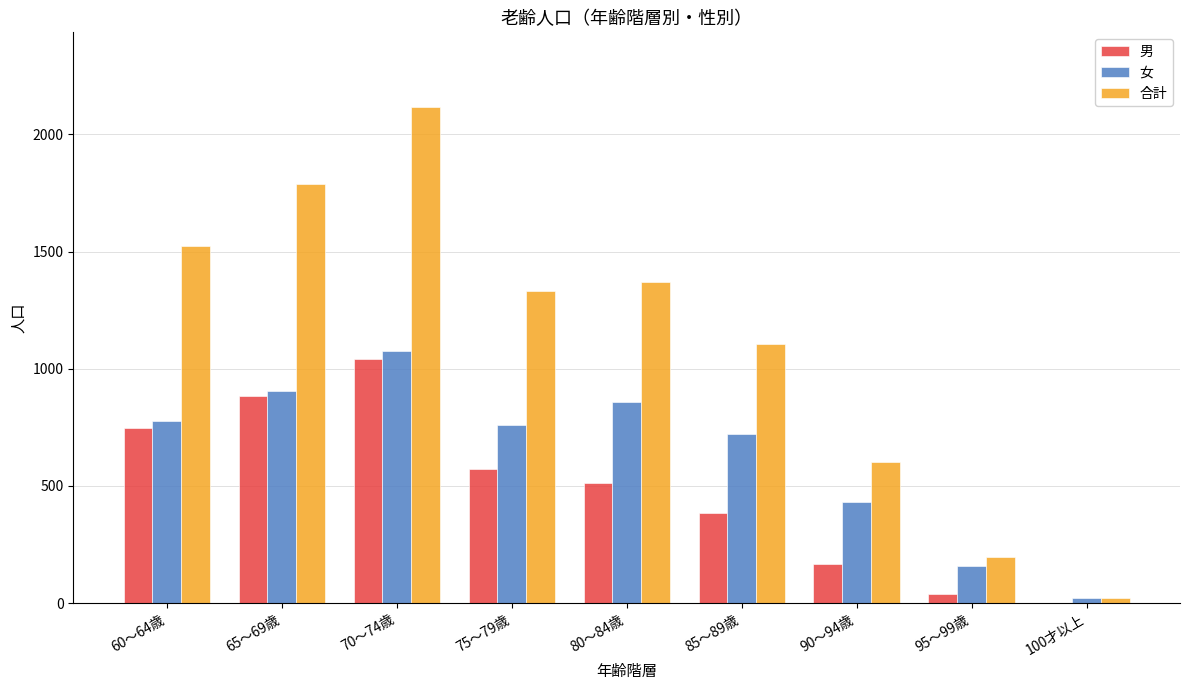

Between 60～64歳 and 95～99歳, which series saw the biggest shift?

合計